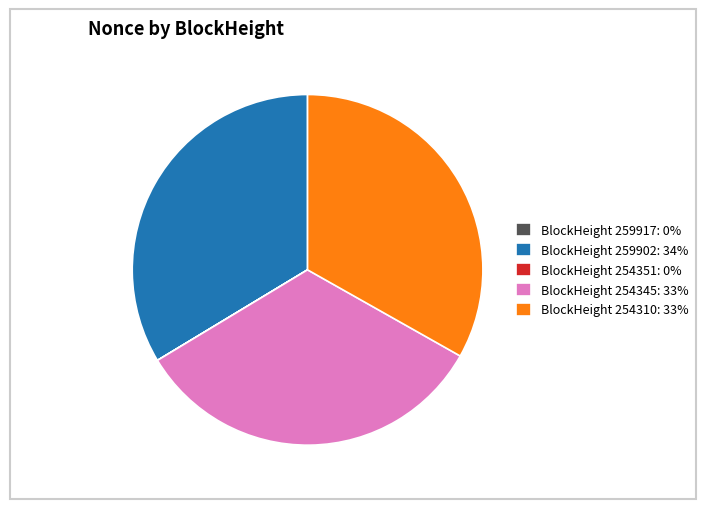

Is the sum of BlockHeight 254310: 33% and BlockHeight 259902: 34% greater than half?

Yes